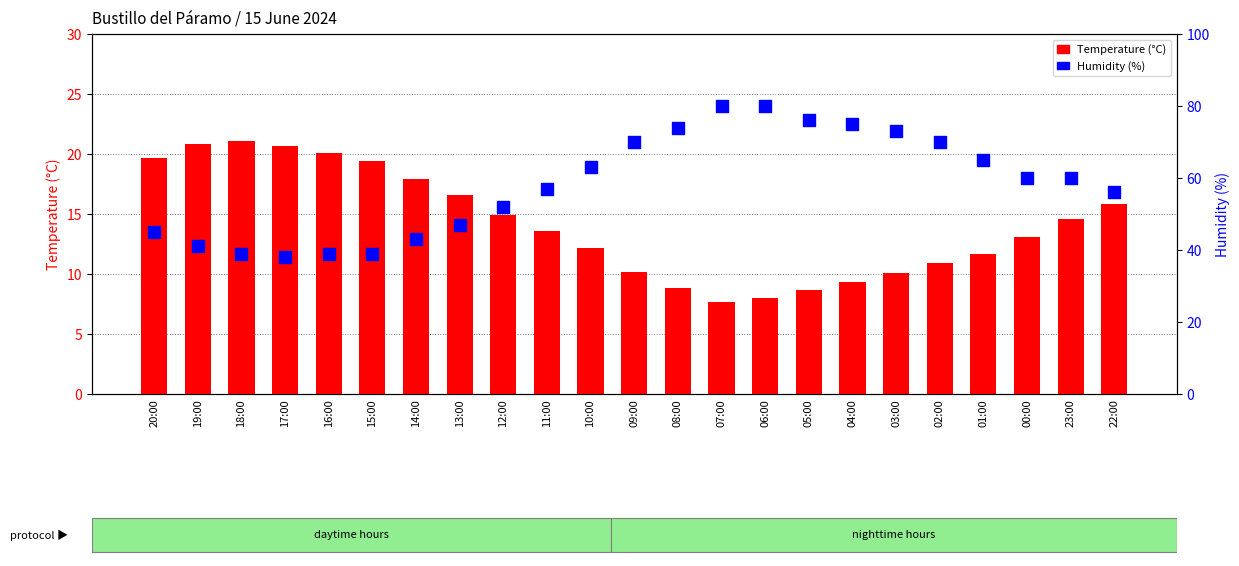

Which series has the largest total across all categories?

Humidity (%)